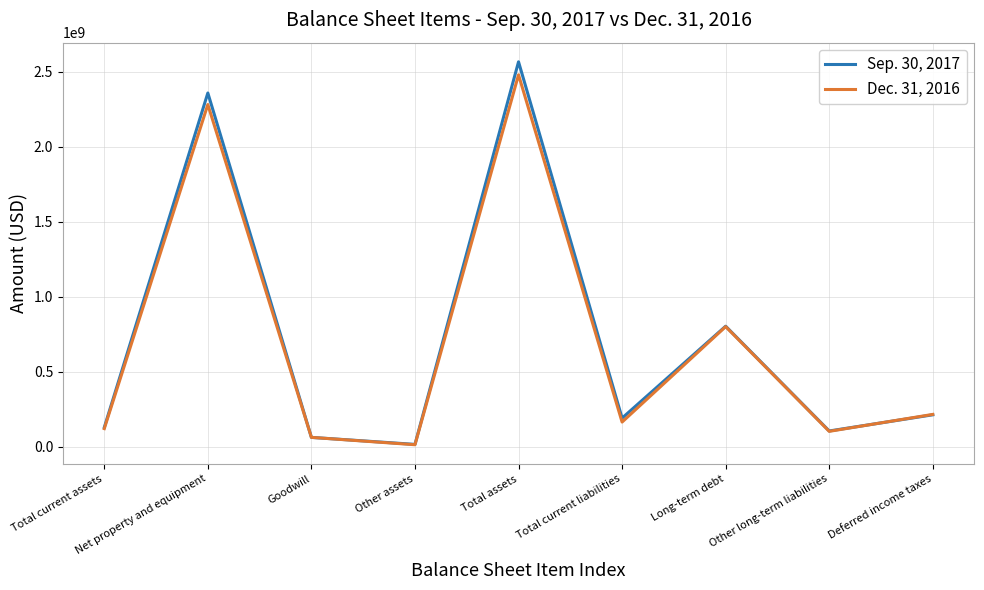

Read the Dec. 31, 2016 value at Total current liabilities.

164915000